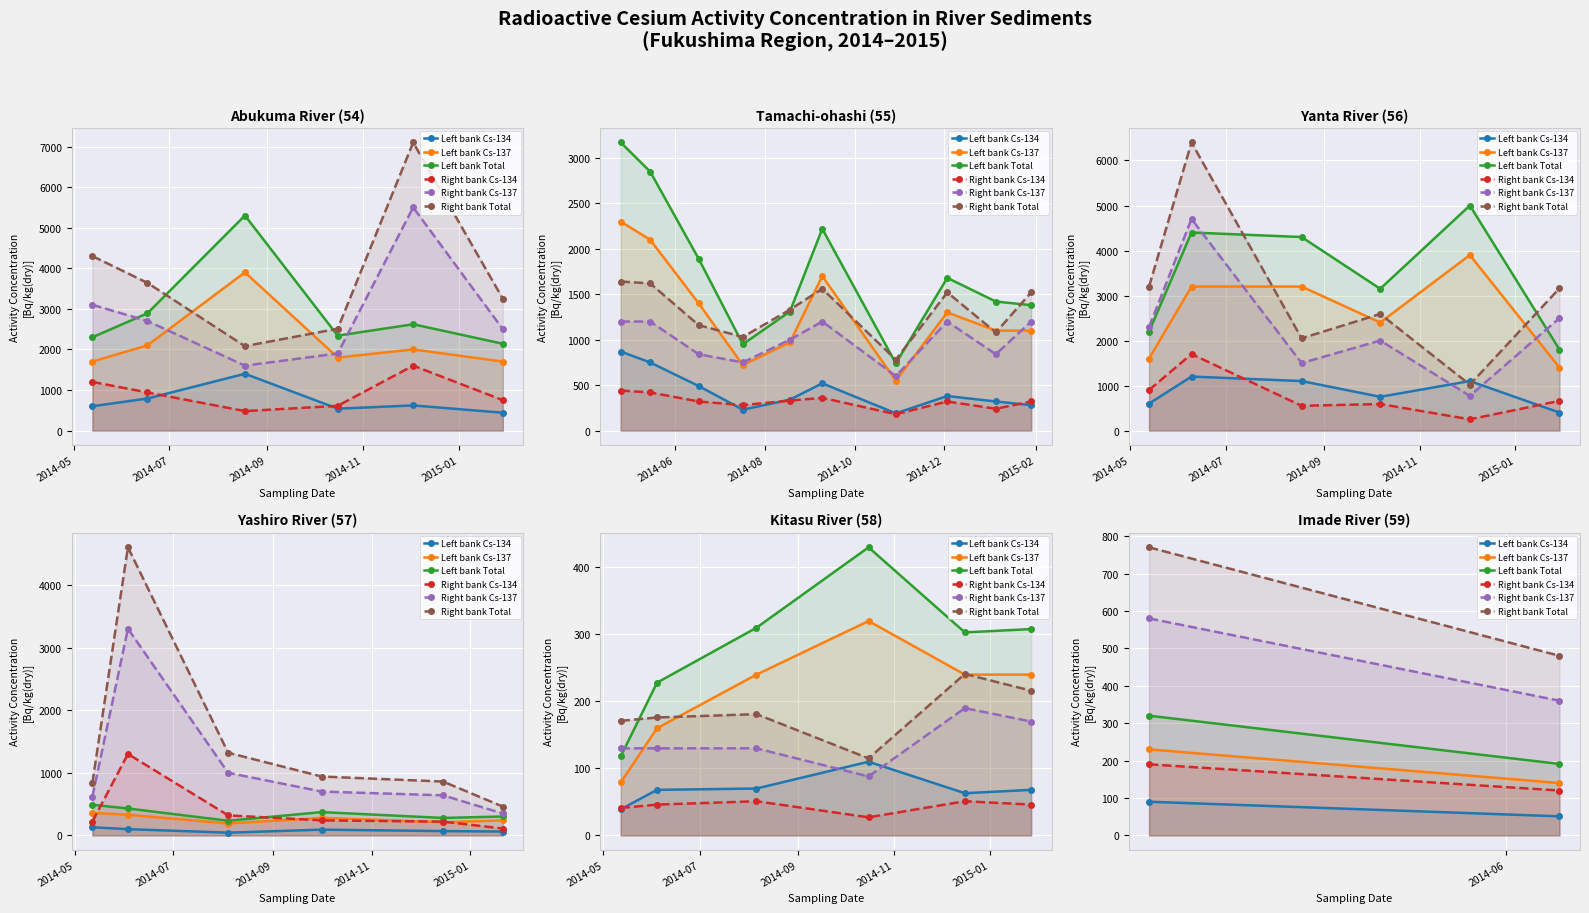

At 2014-07, list the series in order from smallest to largest.

Left bank Cs-134, Right bank Cs-134, Left bank Cs-137, Left bank Total, Right bank Cs-137, Right bank Total